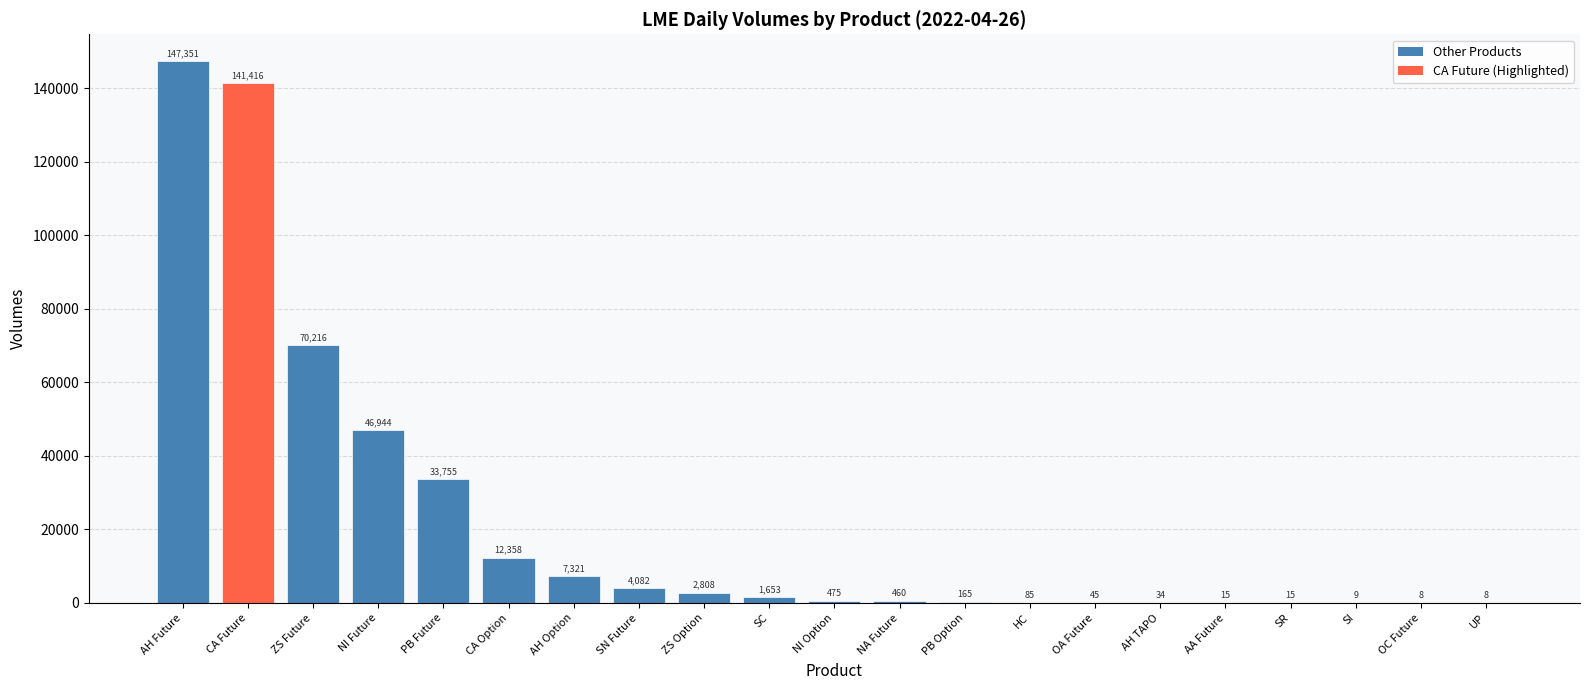

Reading right to left, what are all the values shown in this chart?

UP=8	OC Future=8	SI=9	SR=15	AA Future=15	AH TAPO=34	OA Future=45	HC=85	PB Option=165	NA Future=460	NI Option=475	SC=1653	ZS Option=2808	SN Future=4082	AH Option=7321	CA Option=12358	PB Future=33755	NI Future=46944	ZS Future=70216	CA Future=141416	AH Future=147351